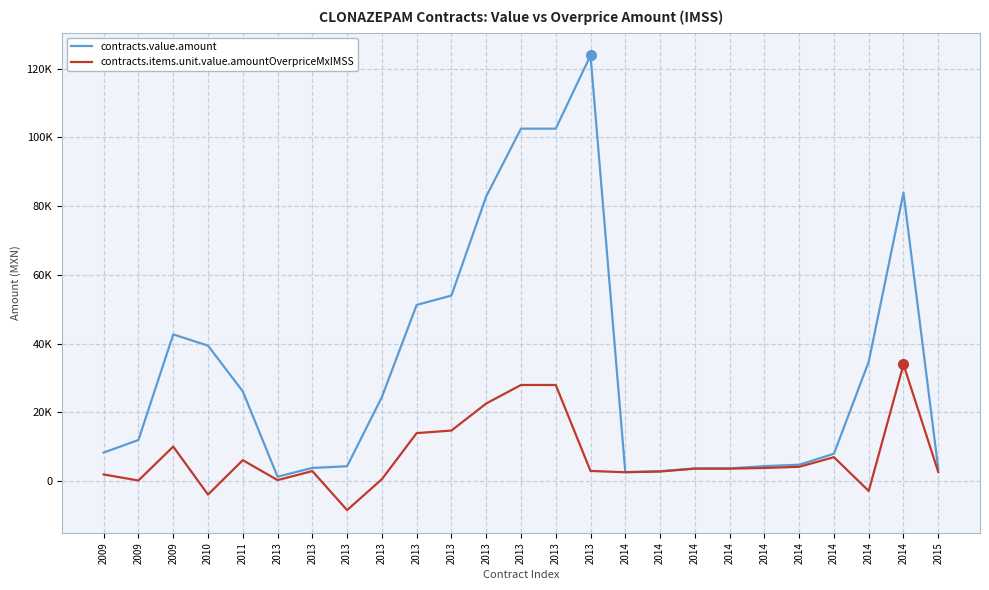

What are all the series names shown in the legend?

contracts.value.amount, contracts.items.unit.value.amountOverpriceMxIMSS